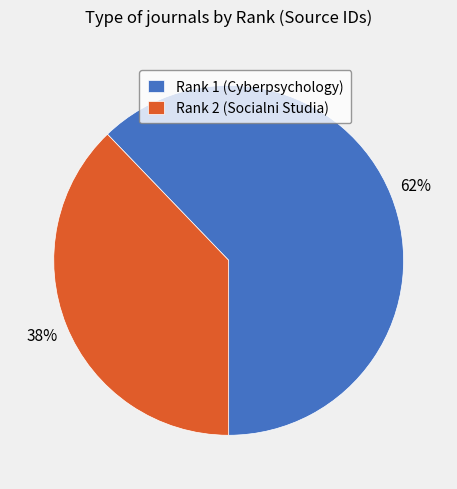

True or false: Rank 1 (Cyberpsychology) accounts for 50% of the total.

False